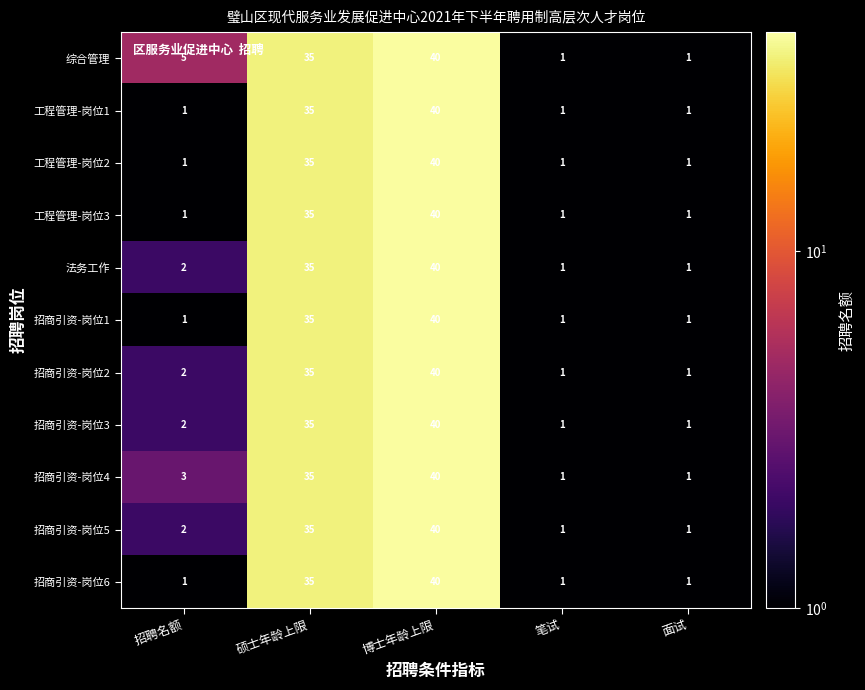

At which category is the sum across all series the highest?

博士年龄上限